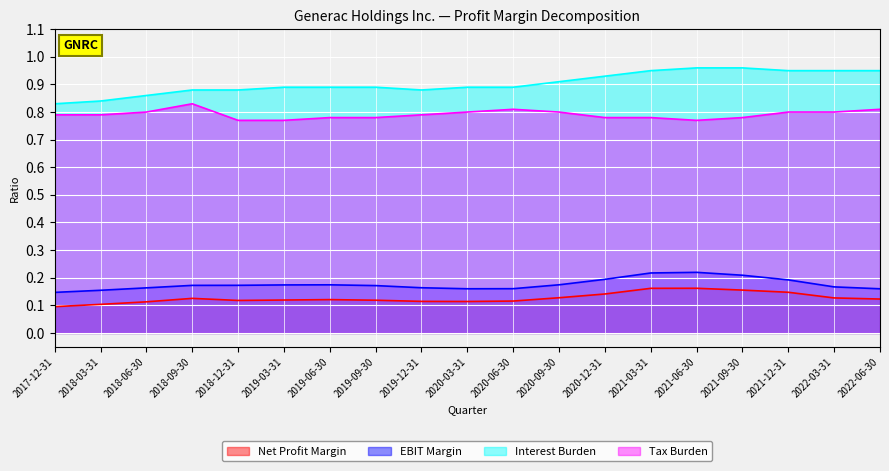

At which category does Interest Burden reach its first local valley?

2019-12-31